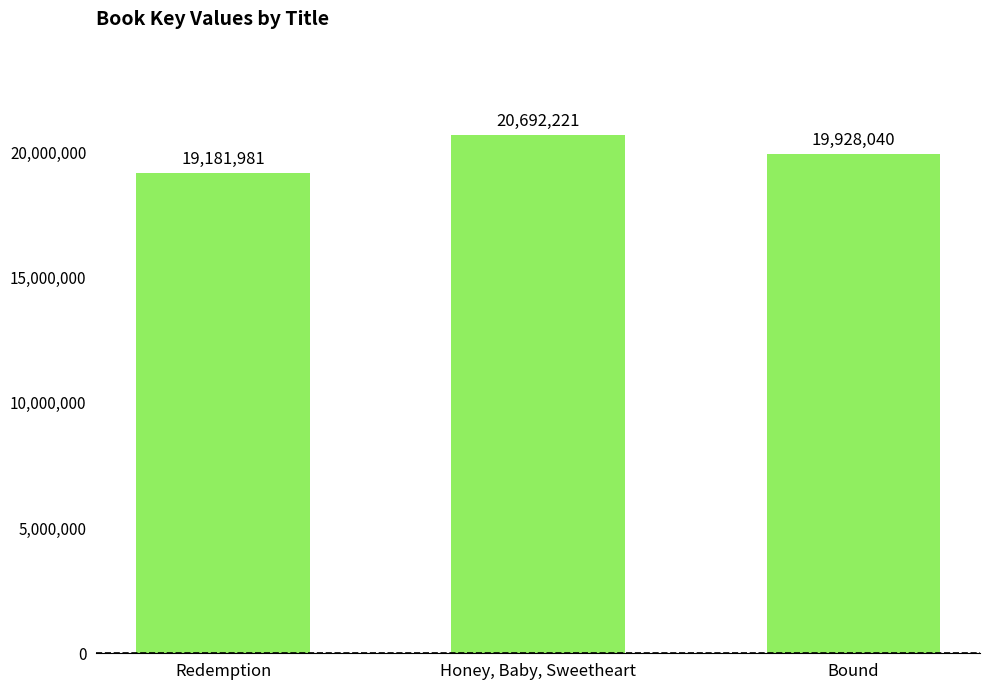

List the labels in order of value, smallest first.

Redemption, Bound, Honey, Baby, Sweetheart